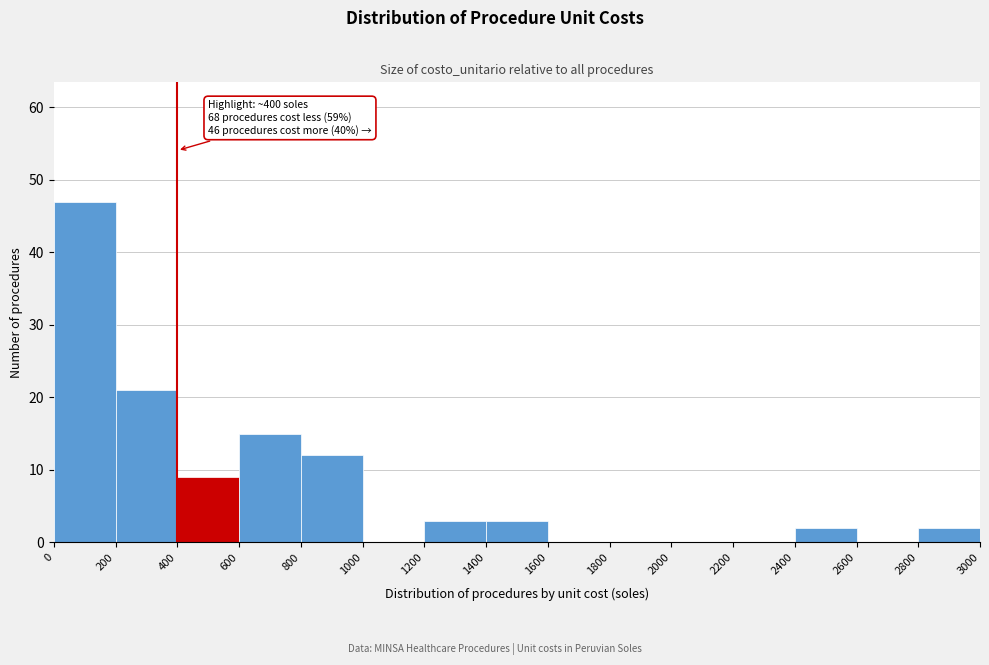

Which range on the x-axis has the tallest bar?

0 to 200